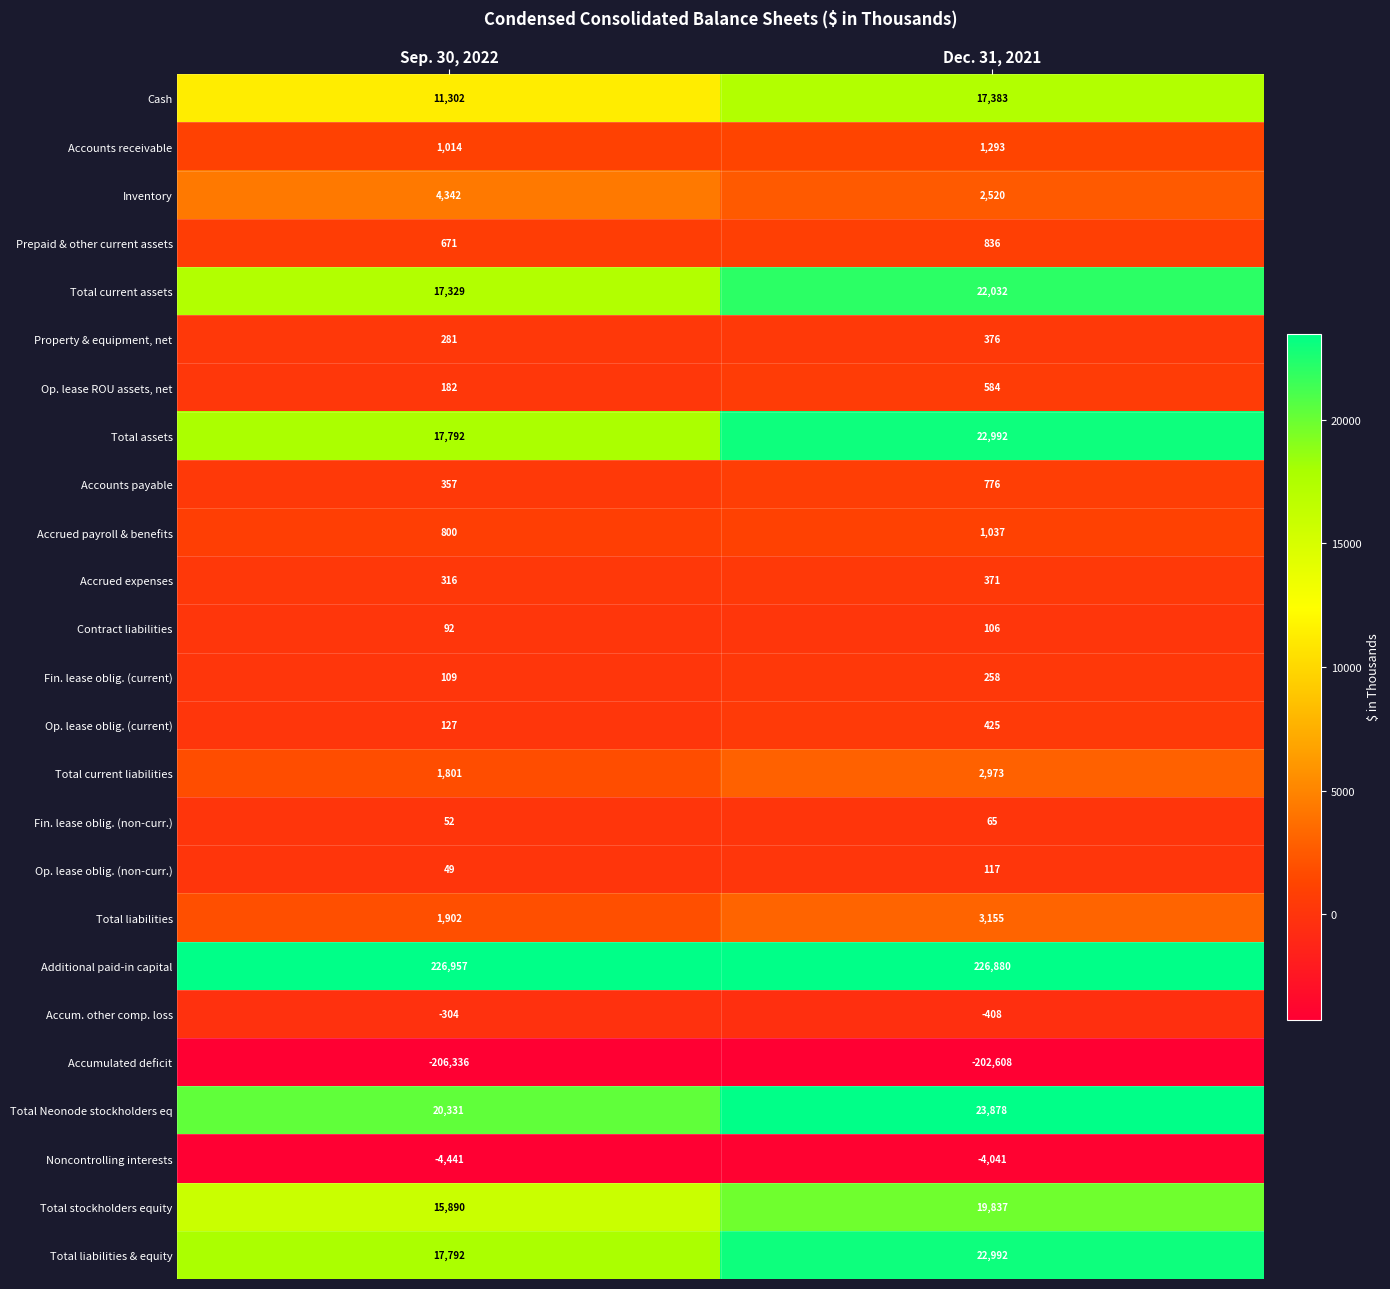

What is the sum of the Accumulated deficit values at Sep. 30, 2022 and Dec. 31, 2021?

-408944